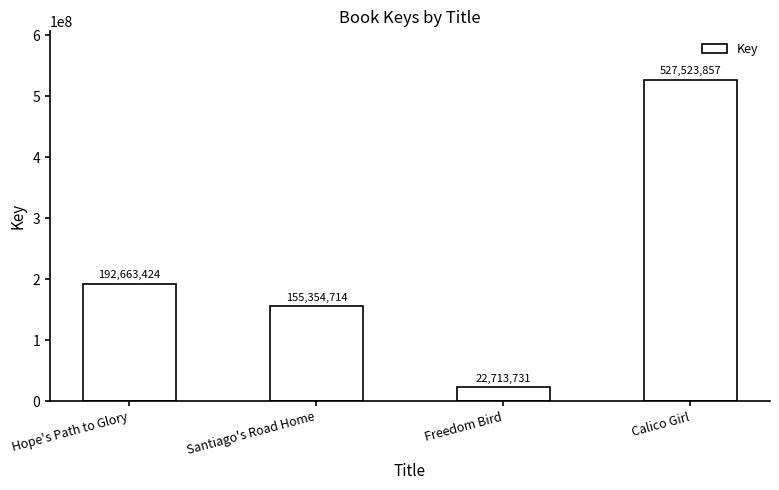

What is the label of the 1st bar from the right?

Calico Girl